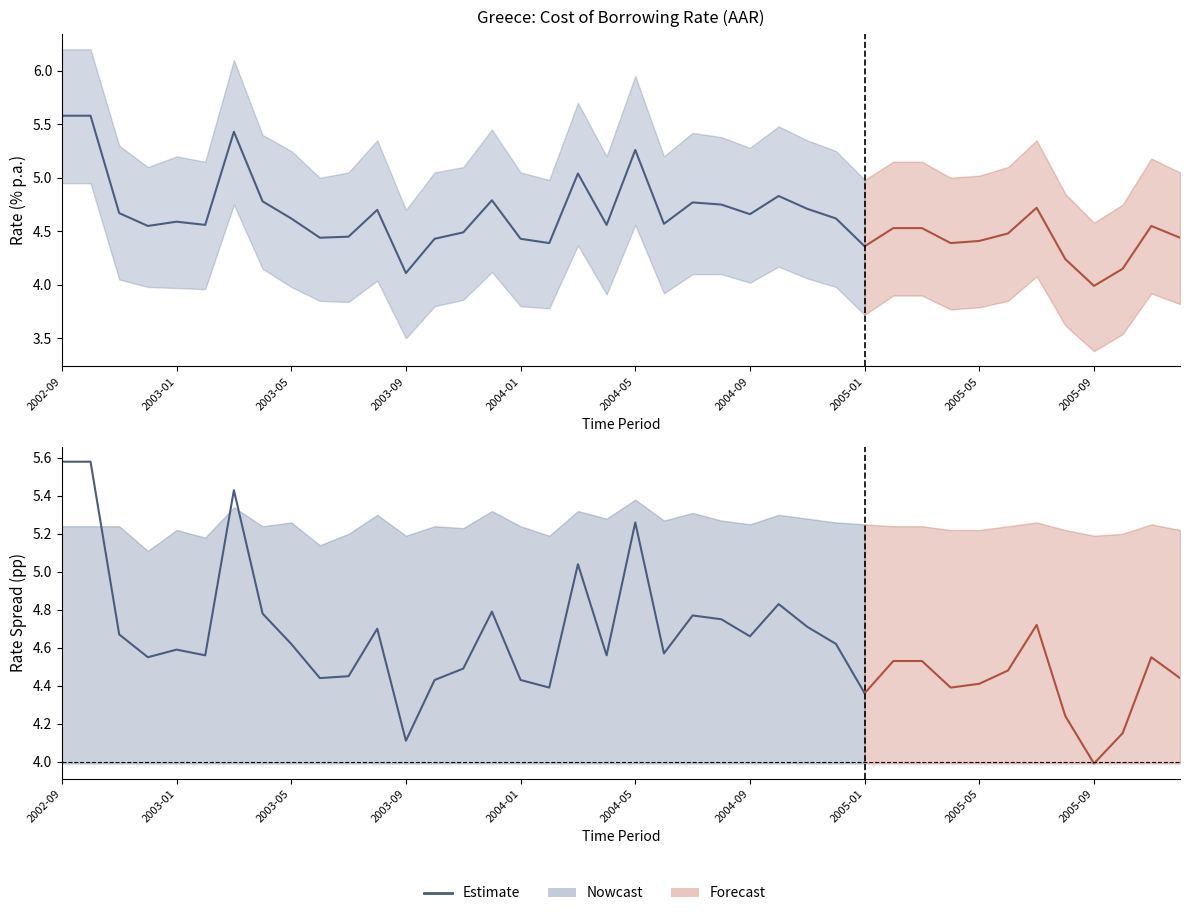

How many data points does each series have?

40